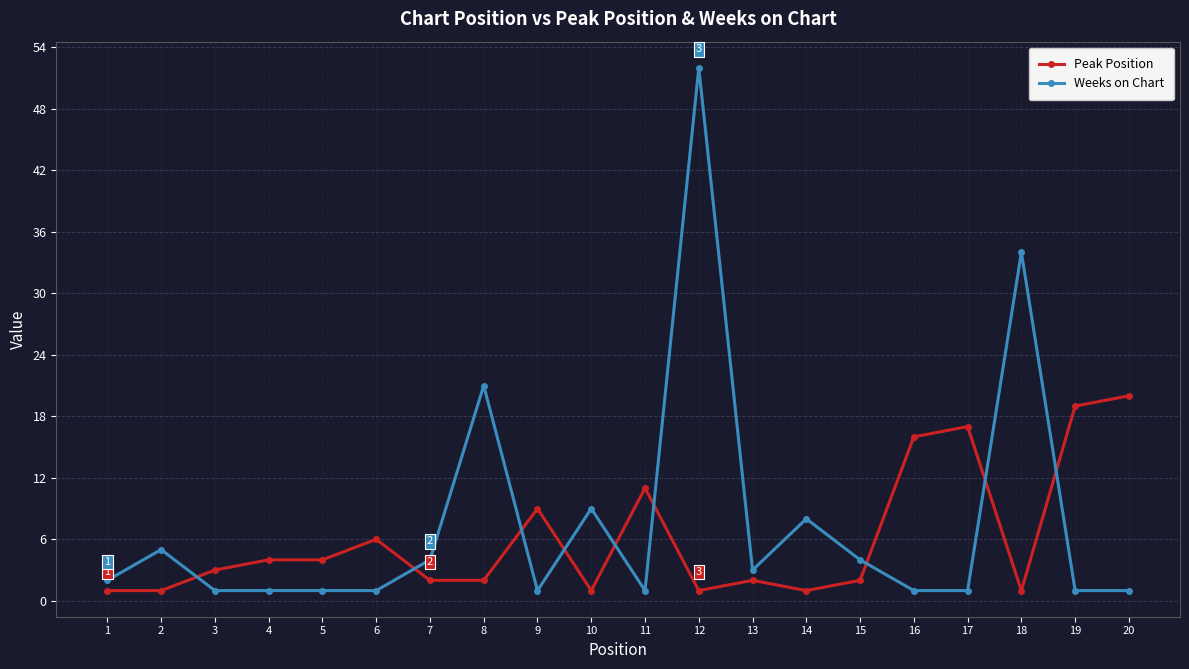

How many times do Peak Position and Weeks on Chart cross each other?

9